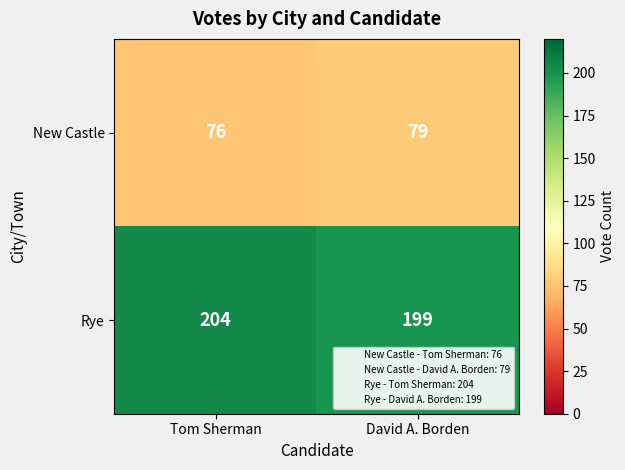

What is the average value of the New Castle series?

78